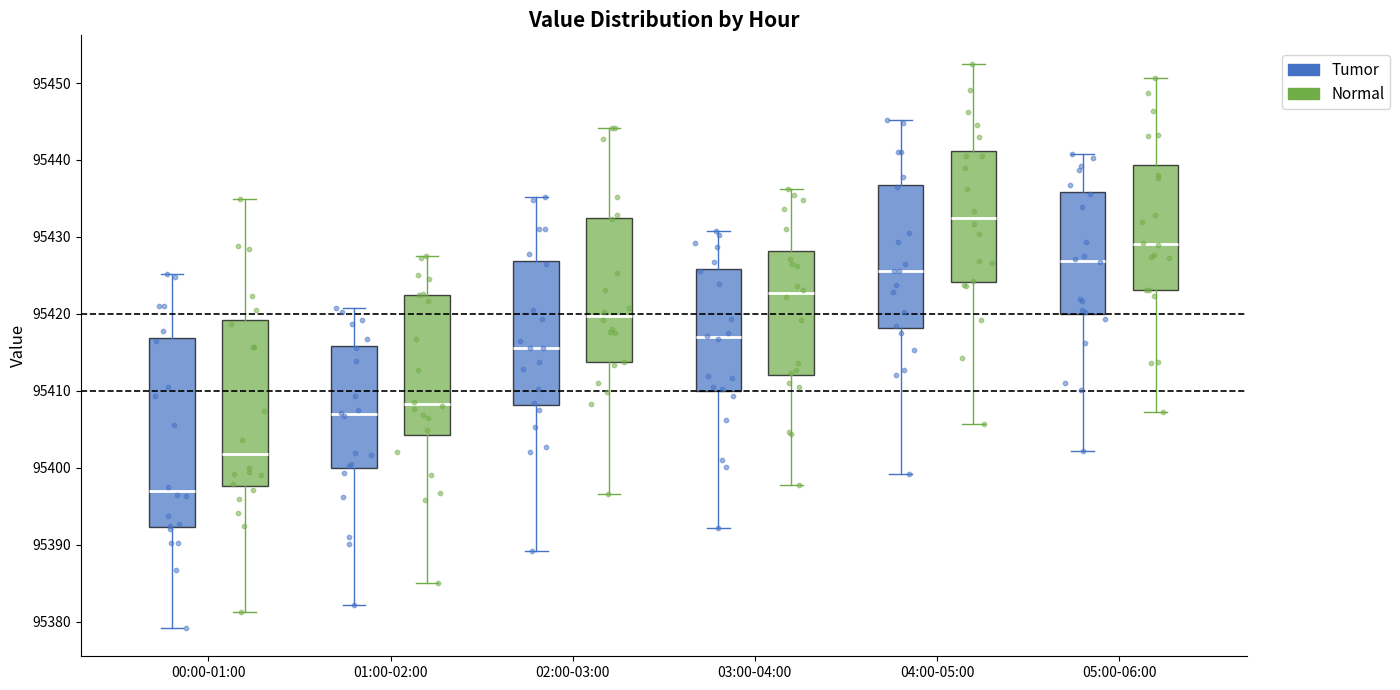

Reading left to right, transcribe this box plot: for each box, give where its median line is, the range the box spans, and where its two whiskers end, as read against the y-axis. The values are not printed on the chart, so give them approximately, as read against the axis.

00:00-01:00 (Tumor): median 95397, box 95392 to 95417, whiskers 95379 to 95425
00:00-01:00 (Normal): median 95402, box 95398 to 95419, whiskers 95381 to 95435
01:00-02:00 (Tumor): median 95407, box 95400 to 95416, whiskers 95382 to 95421
01:00-02:00 (Normal): median 95408, box 95404 to 95422, whiskers 95385 to 95428
02:00-03:00 (Tumor): median 95416, box 95408 to 95427, whiskers 95389 to 95435
02:00-03:00 (Normal): median 95420, box 95414 to 95432, whiskers 95397 to 95444
03:00-04:00 (Tumor): median 95417, box 95410 to 95426, whiskers 95392 to 95431
03:00-04:00 (Normal): median 95423, box 95412 to 95428, whiskers 95398 to 95436
04:00-05:00 (Tumor): median 95426, box 95418 to 95437, whiskers 95399 to 95445
04:00-05:00 (Normal): median 95433, box 95424 to 95441, whiskers 95406 to 95453
05:00-06:00 (Tumor): median 95427, box 95420 to 95436, whiskers 95402 to 95441
05:00-06:00 (Normal): median 95429, box 95423 to 95439, whiskers 95407 to 95451